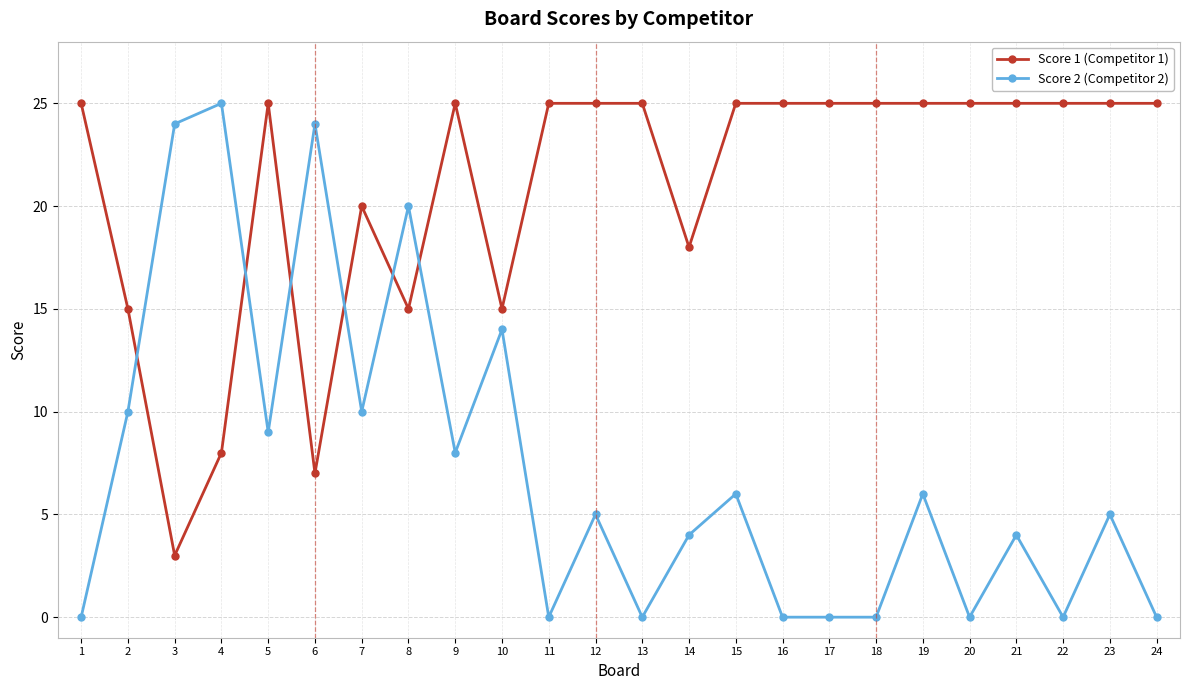

What is the total value across all series at 12?

30